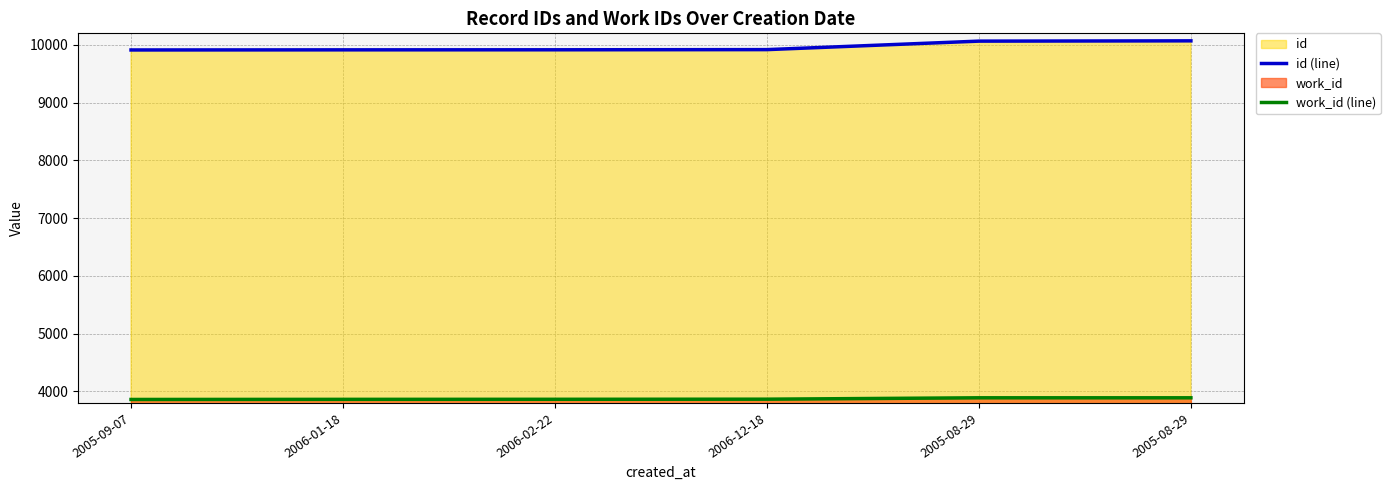

True or false: id (line) and work_id (line) intersect in this chart.

False